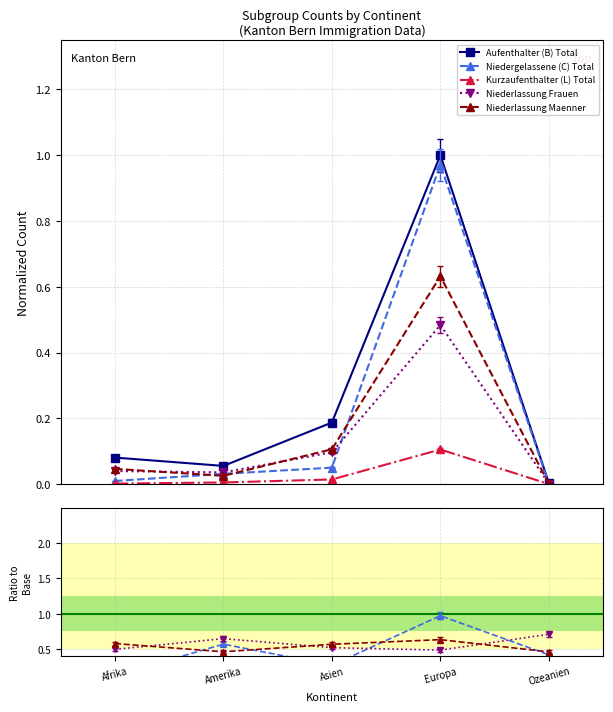

At which label does Niederlassung Maenner reach its minimum?

Ozeanien